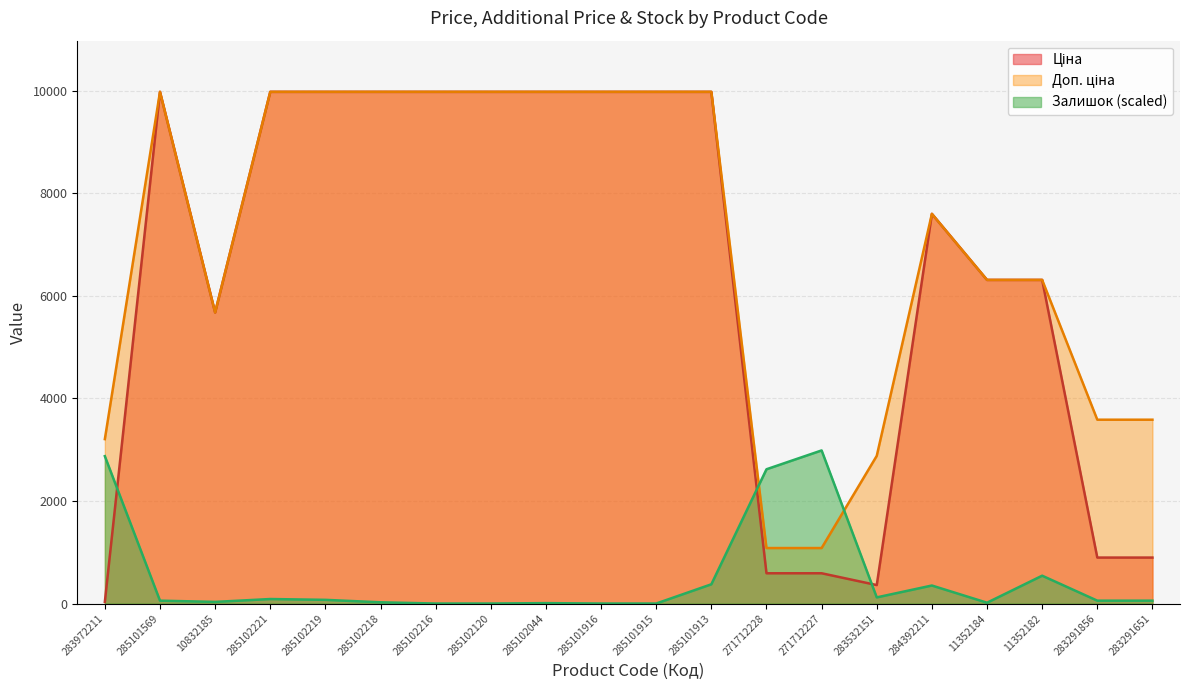

True or false: Доп. ціна has a value of 1953.1 at 11352182.

False